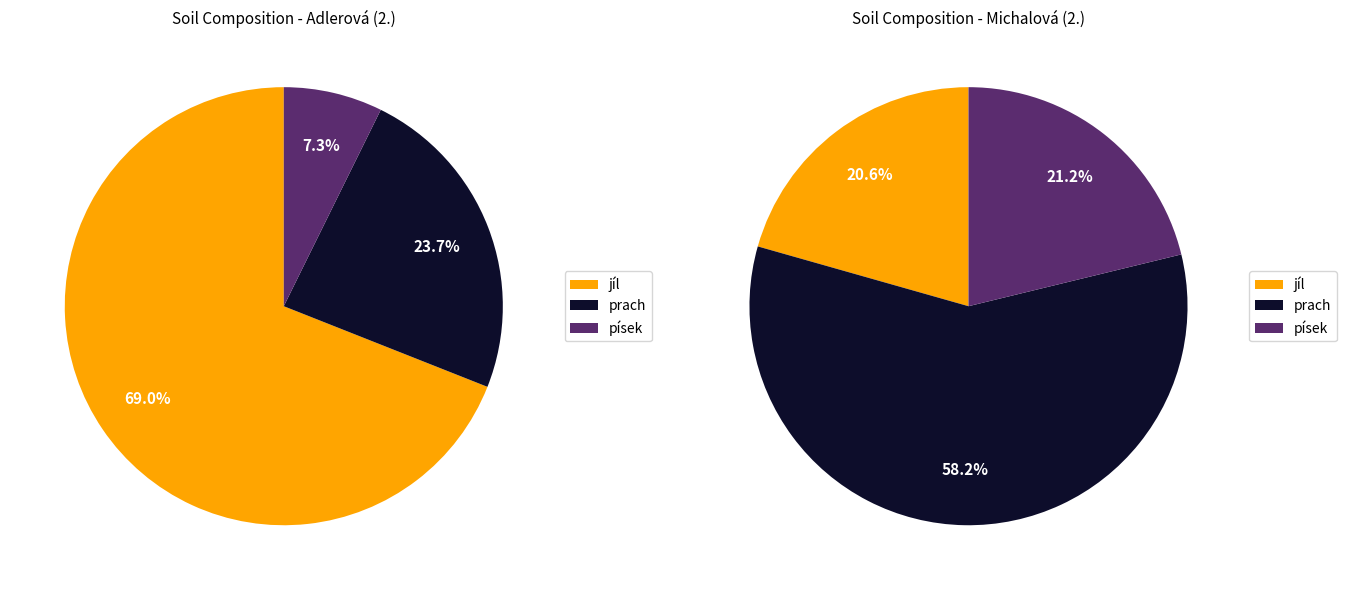

Does 8 account for over 50% of the chart?

No